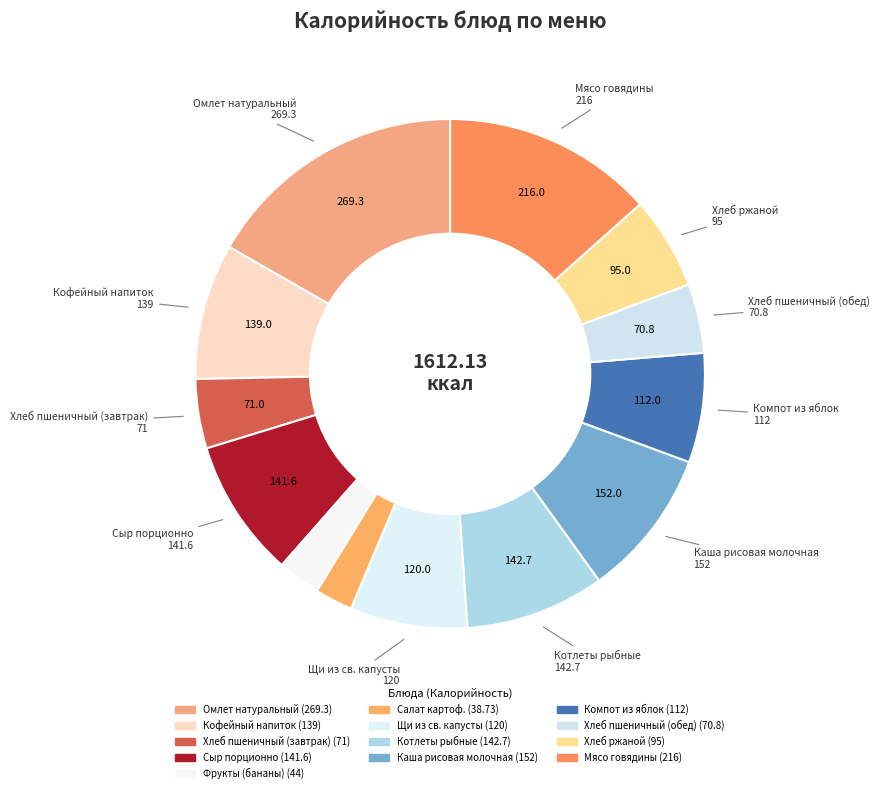

Does any single category account for the majority?

No